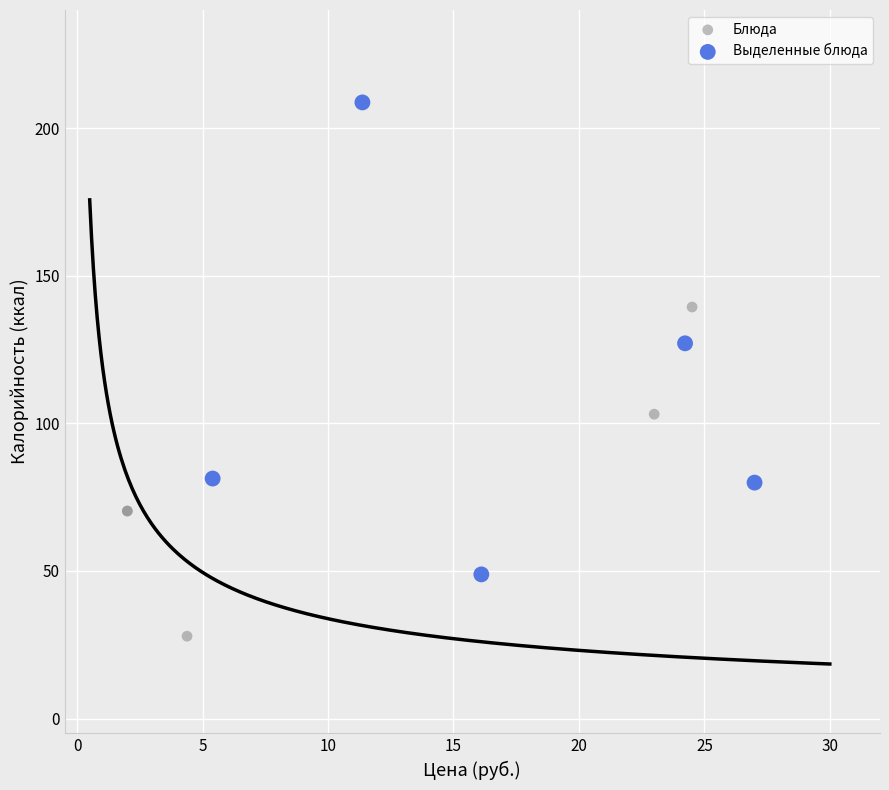

Which series has the largest Y range (max minus min)?

Выделенные блюда